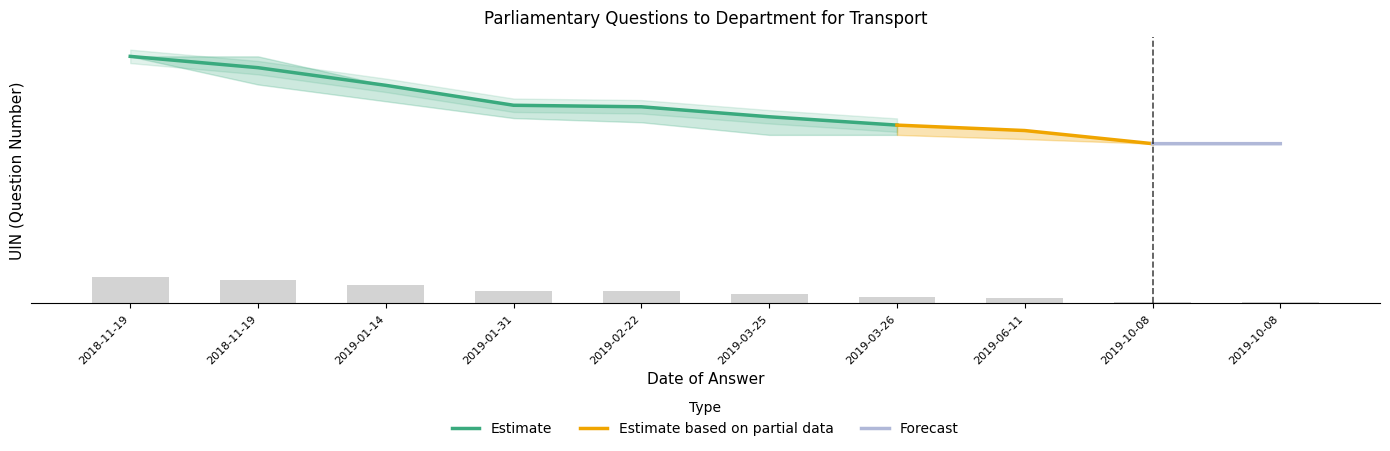

Are the bars grouped side by side (vs. stacked)?

Yes